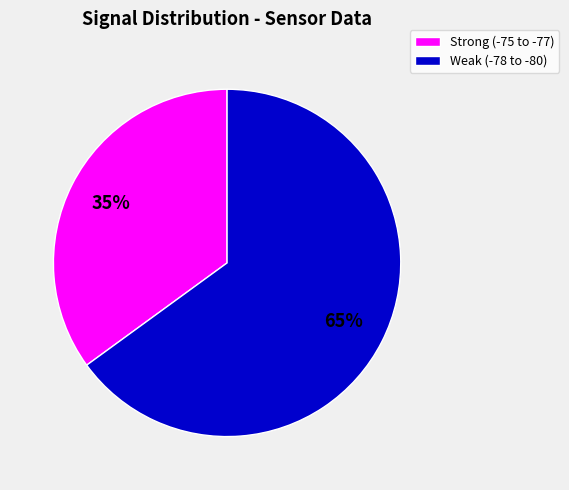

To the nearest percent, what is the average slice percentage?

50%